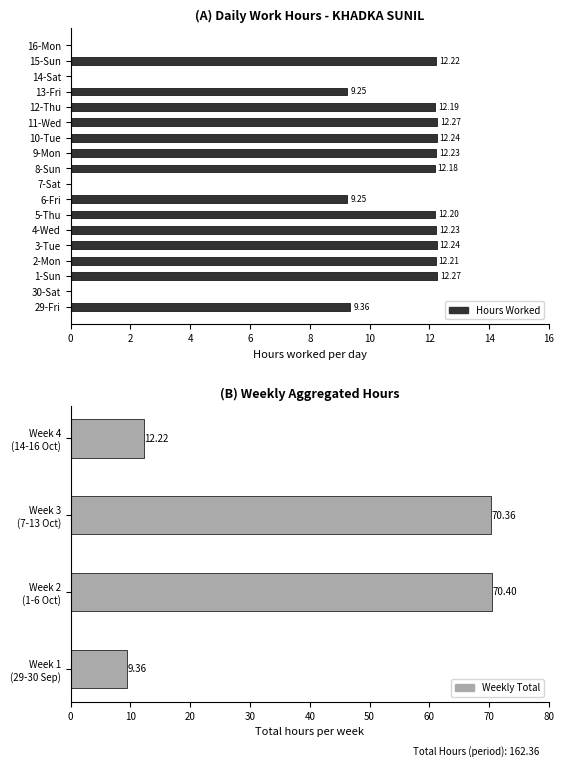

Are the bars horizontal?

Yes